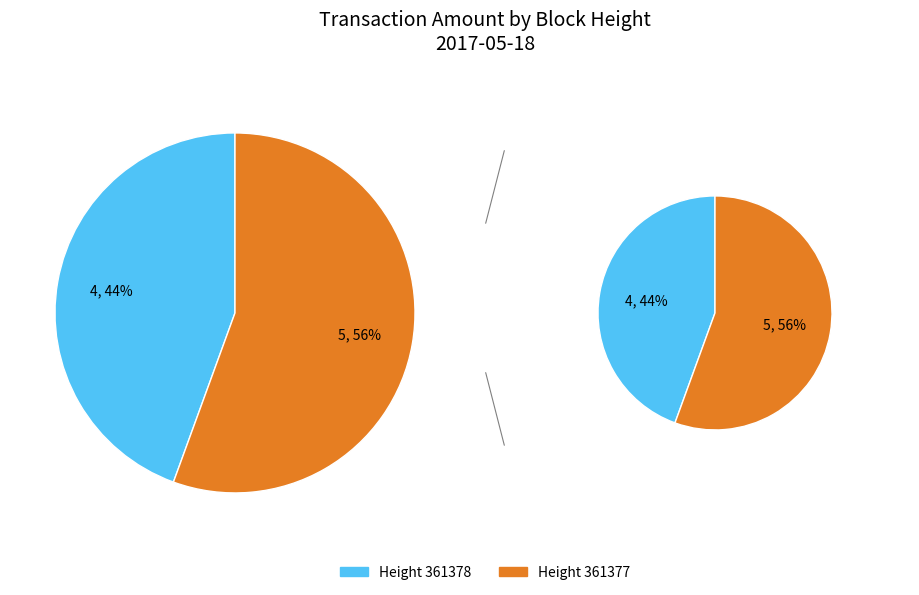

How many segments does this pie chart have?

2